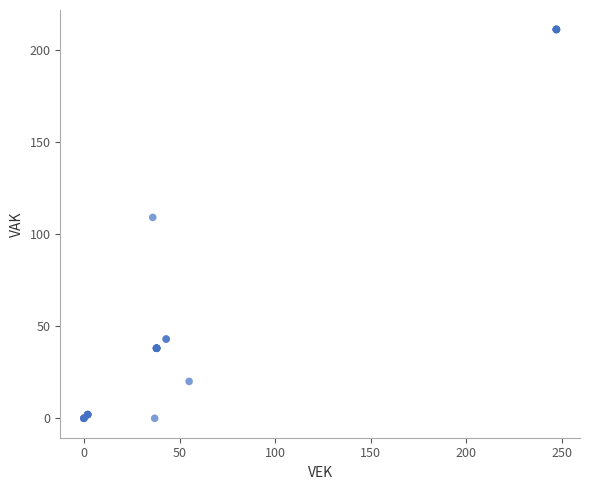

What Y value in the scatter plot is closest to 105?

109